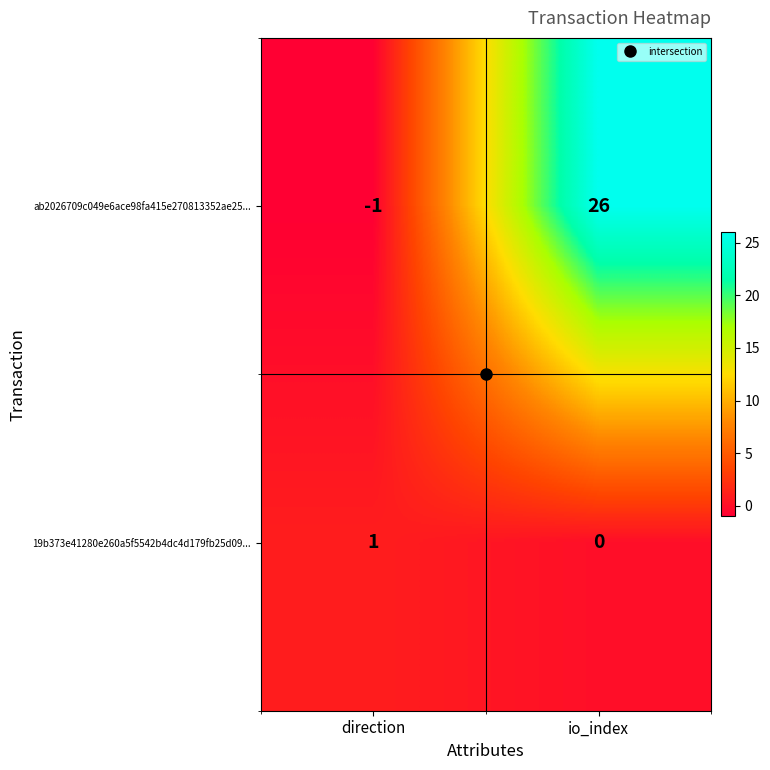

List the series in order of their overall mean, lowest first.

19b373e41280e260a5f5542b4dc4d179fb25d09..., ab2026709c049e6ace98fa415e270813352ae25...